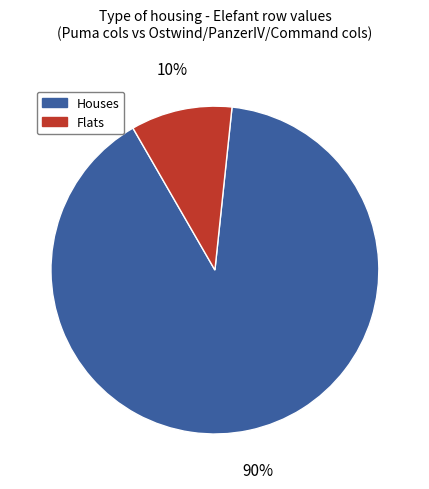

How many slices are in this pie chart?

2